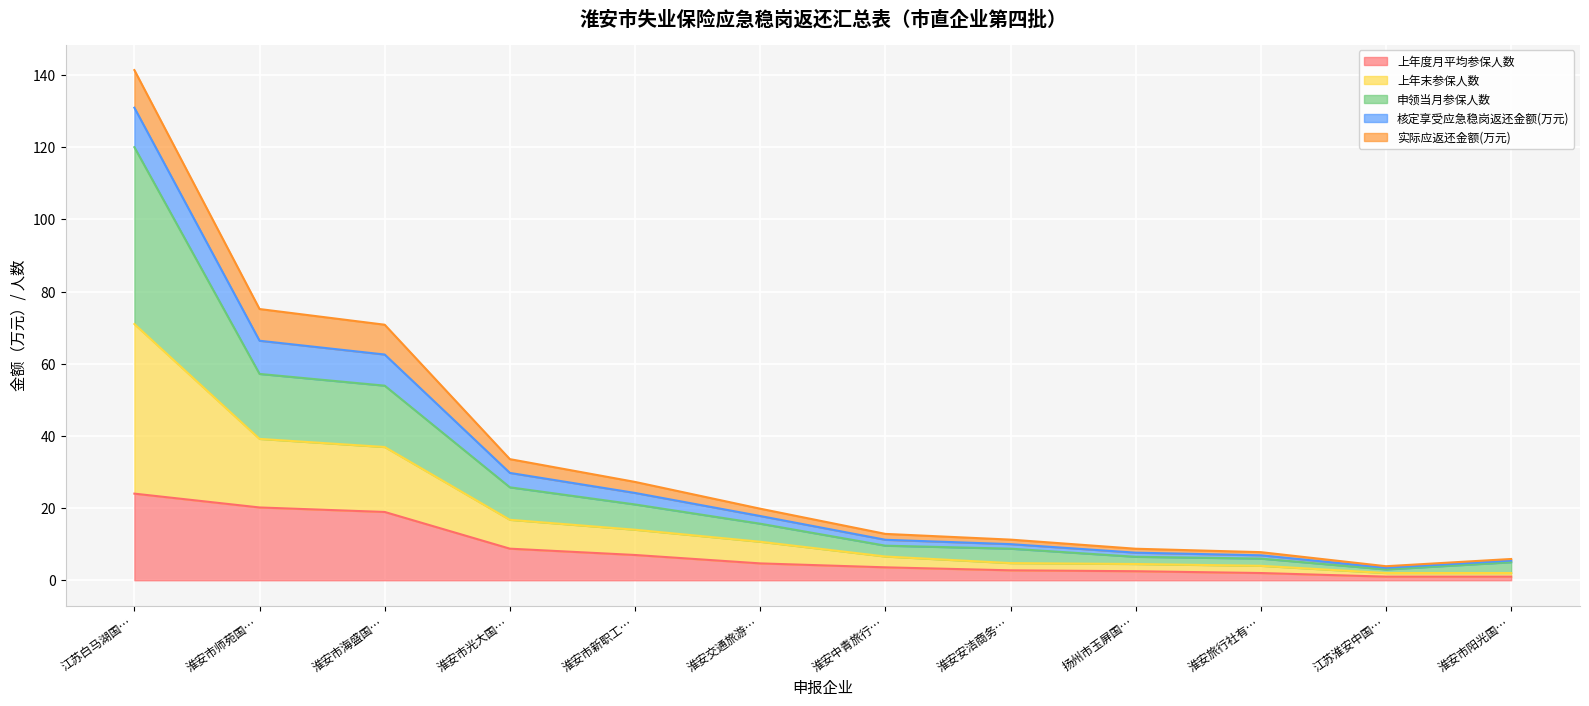

What are all the series names shown in the legend?

上年度月平均参保人数, 上年末参保人数, 申领当月参保人数, 核定享受应急稳岗返还金额(万元), 实际应返还金额(万元)